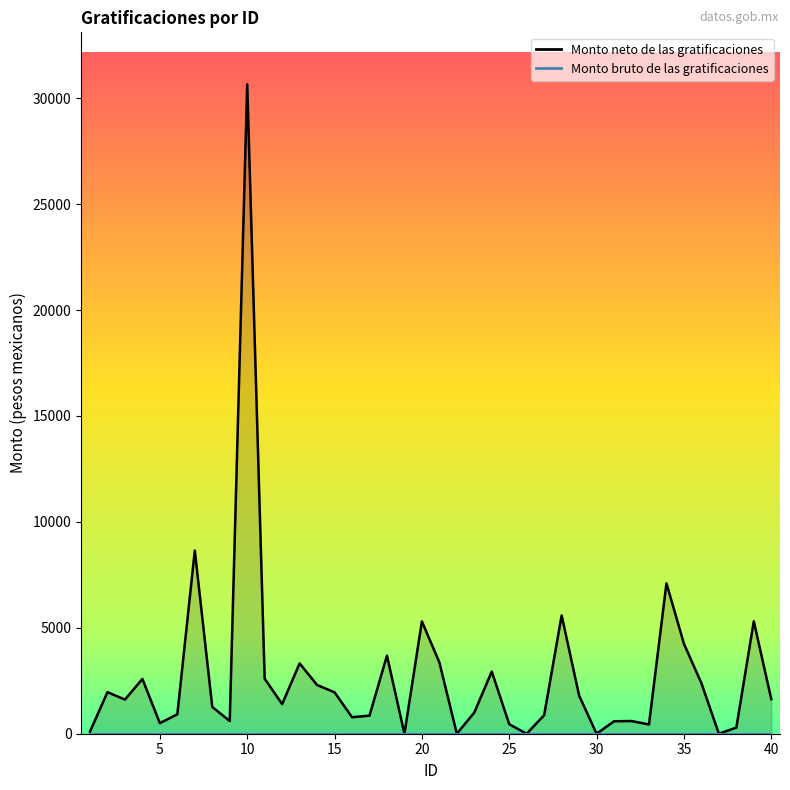

Which label corresponds to the smallest value in the chart?

19